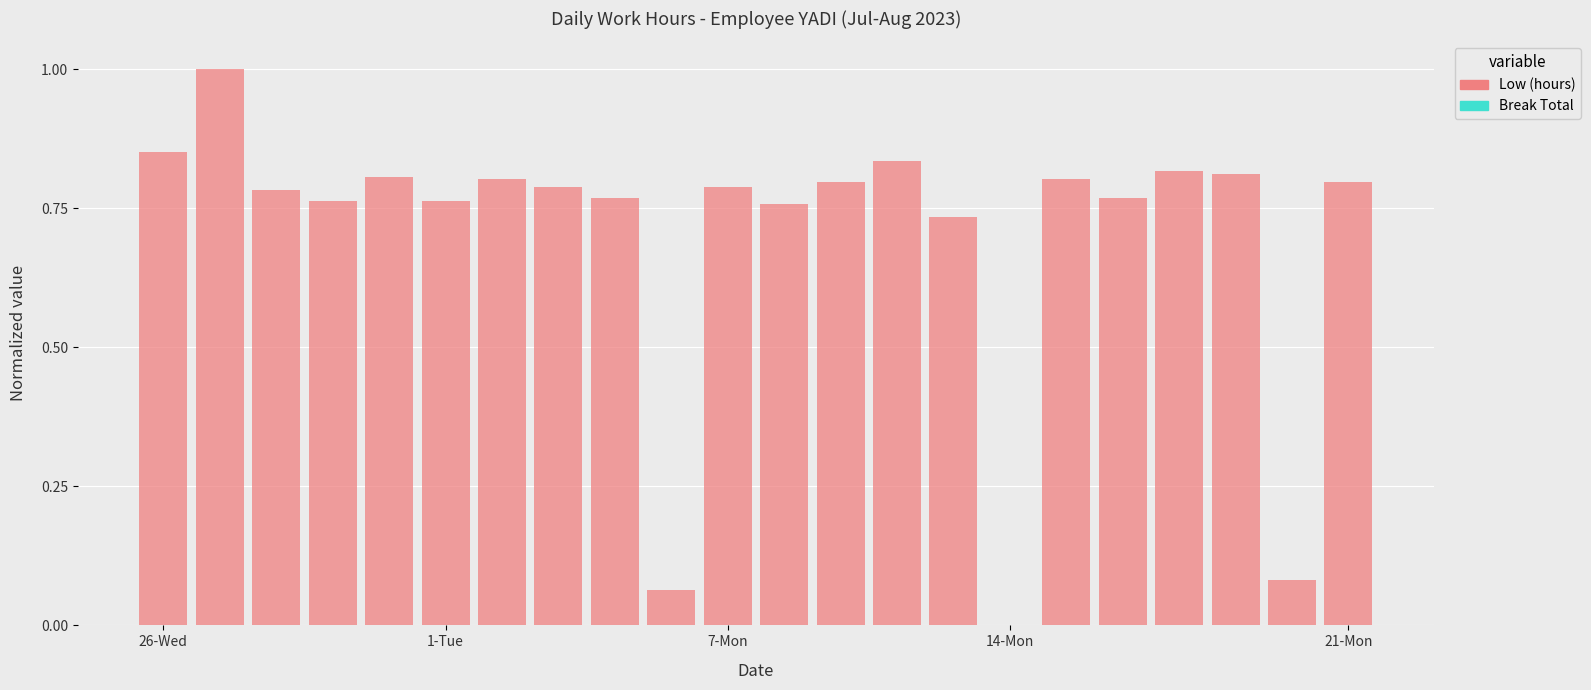

What is the maximum value shown in the chart?

1.0